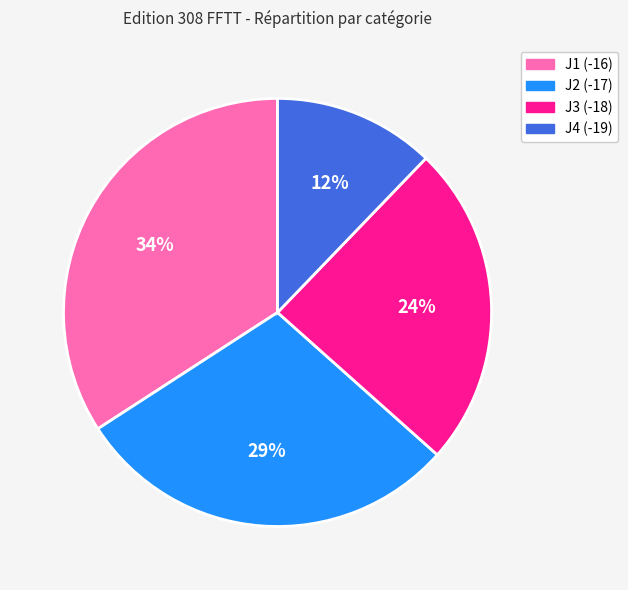

Does J1 (-16) represent more than half of the total?

No